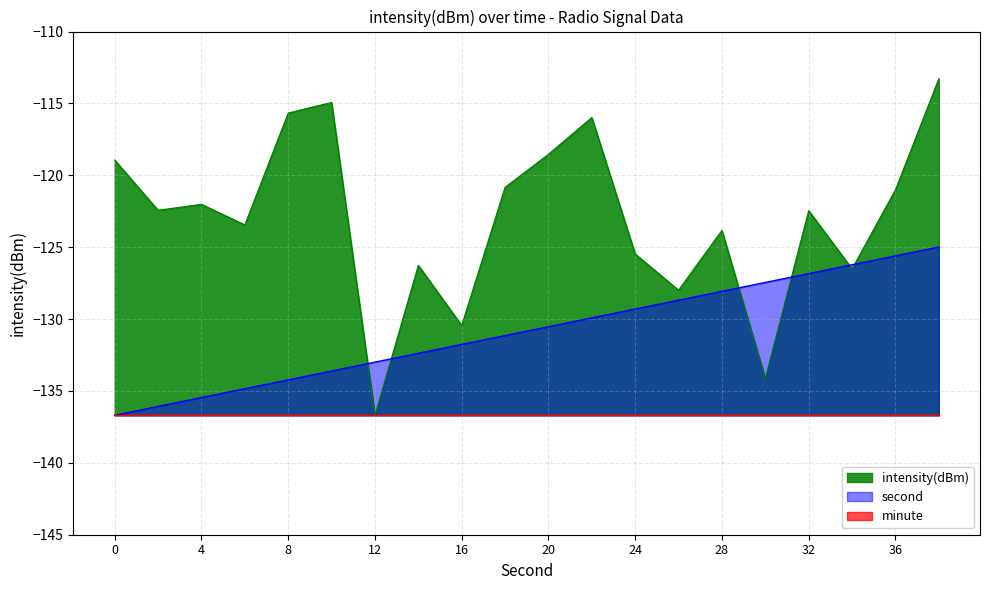

At which category is the sum across all series the highest?

38